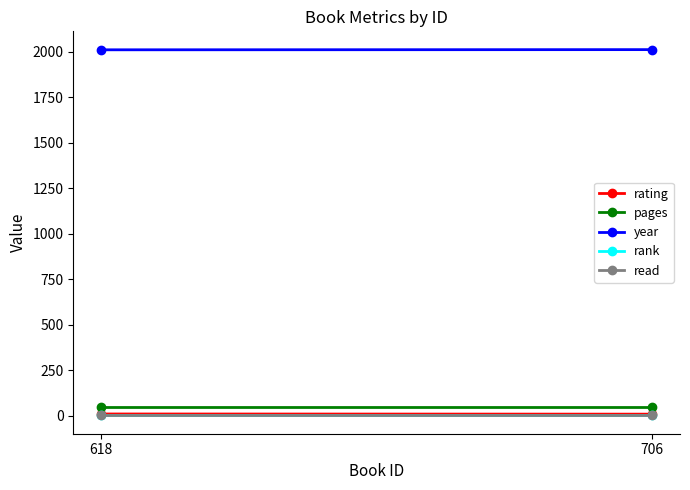

What is the spread (max minus min) of values at 706?

2011